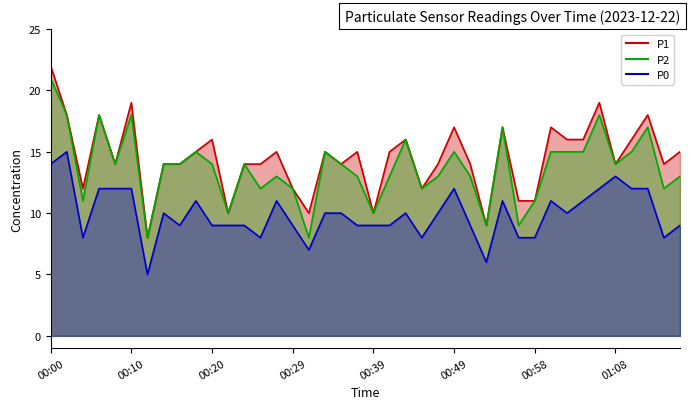

How many interior local peaks does the P0 series have?

9